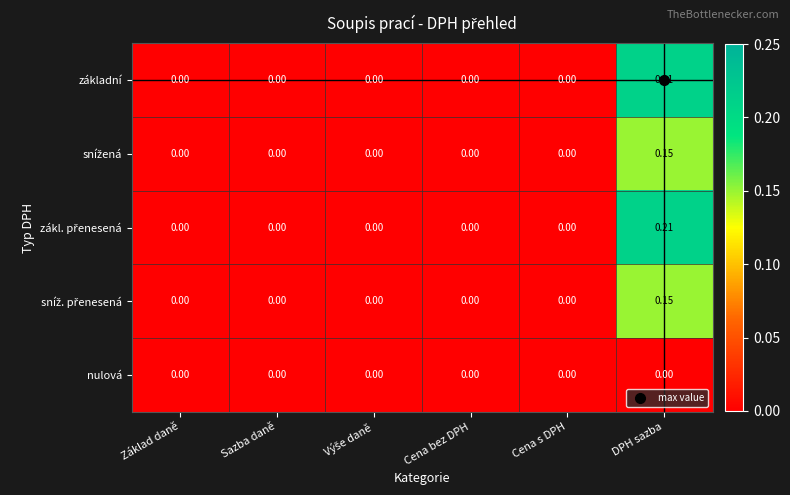

At which category is the sum across all series the highest?

DPH sazba